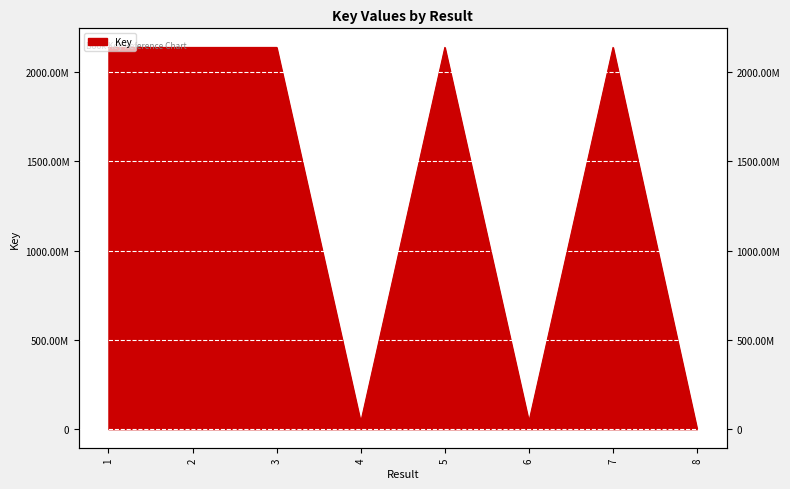

How many lines are shown in the chart?

1